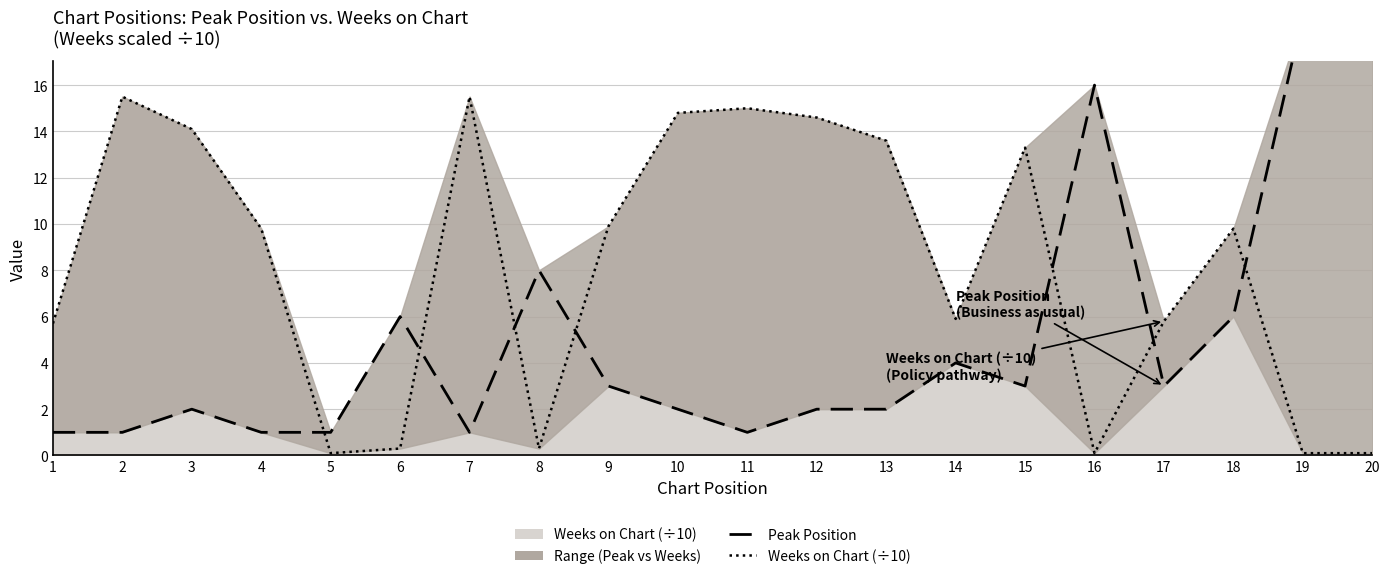

Where is the first local minimum for Peak Position?

7